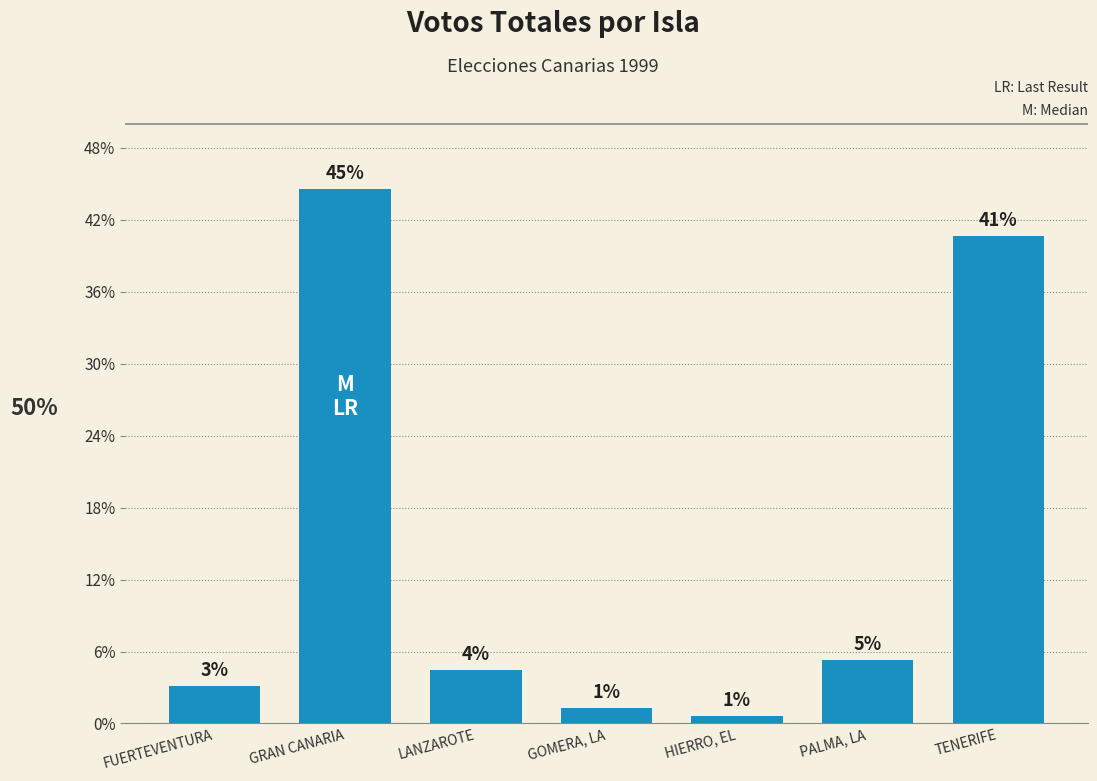

What is the ratio of the value at GRAN CANARIA to the value at LANZAROTE?

10.0